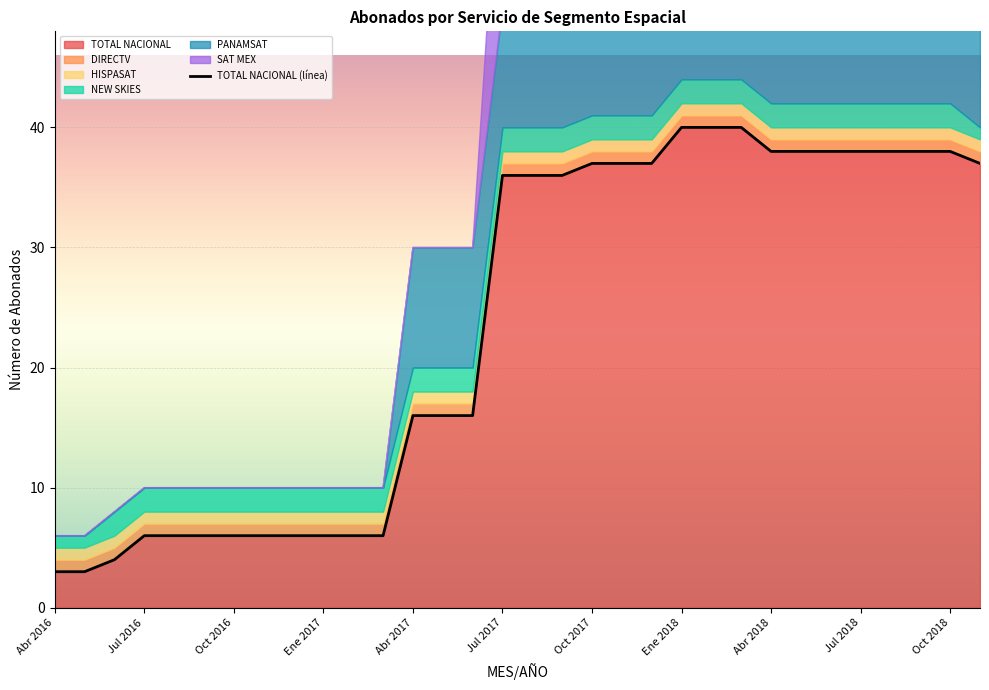

What is the difference between the second highest and second lowest values in the PANAMSAT series?

10